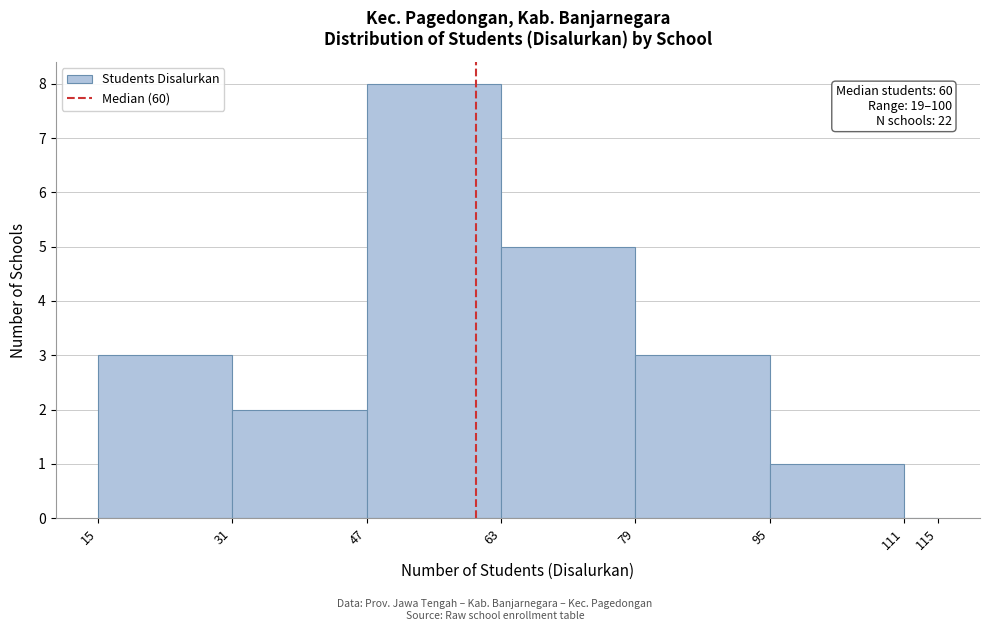

Which range on the x-axis has the tallest bar?

47 to 63